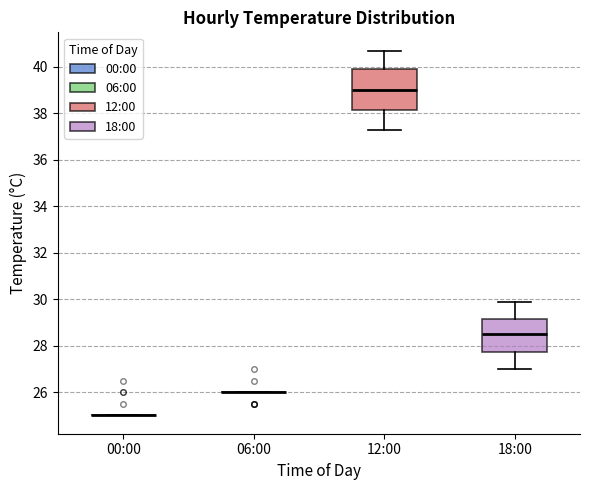

Reading left to right, transcribe this box plot: for each box, give where its median line is, the range the box spans, and where its two whiskers end, as read against the y-axis. The values are not printed on the chart, so give them approximately, as read against the axis.

00:00: box collapsed to a line at 25.0, whiskers 25.0 to 25.0
06:00: box collapsed to a line at 26.0, whiskers 26.0 to 26.0
12:00: median 39.0, box 38.2 to 40.0, whiskers 37.4 to 40.8
18:00: median 28.6, box 27.8 to 29.2, whiskers 27.0 to 30.0